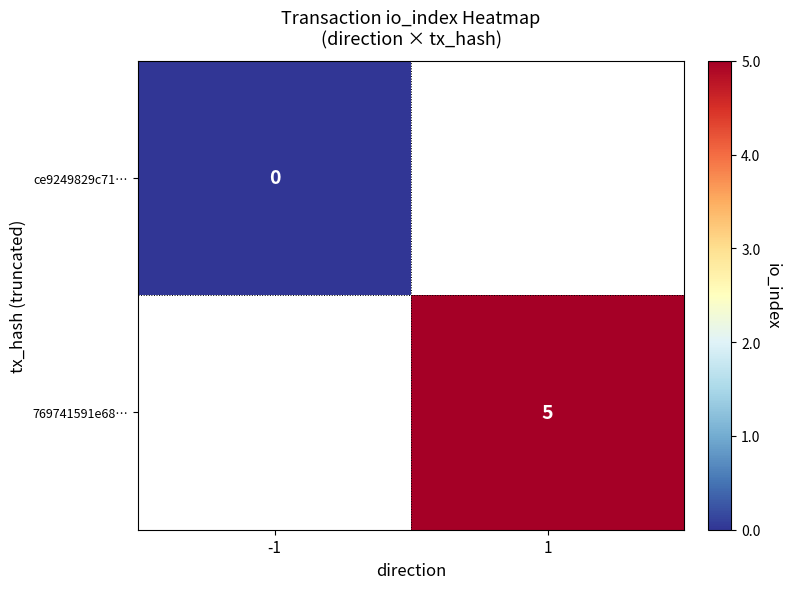

Is it true that 769741591e68… equals 7 at 1?

False